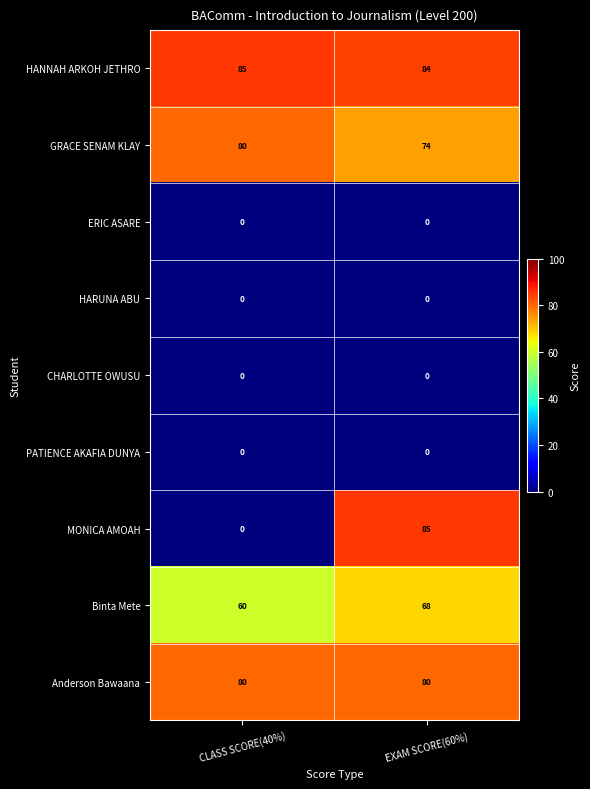

How many categories are shown in the chart?

2